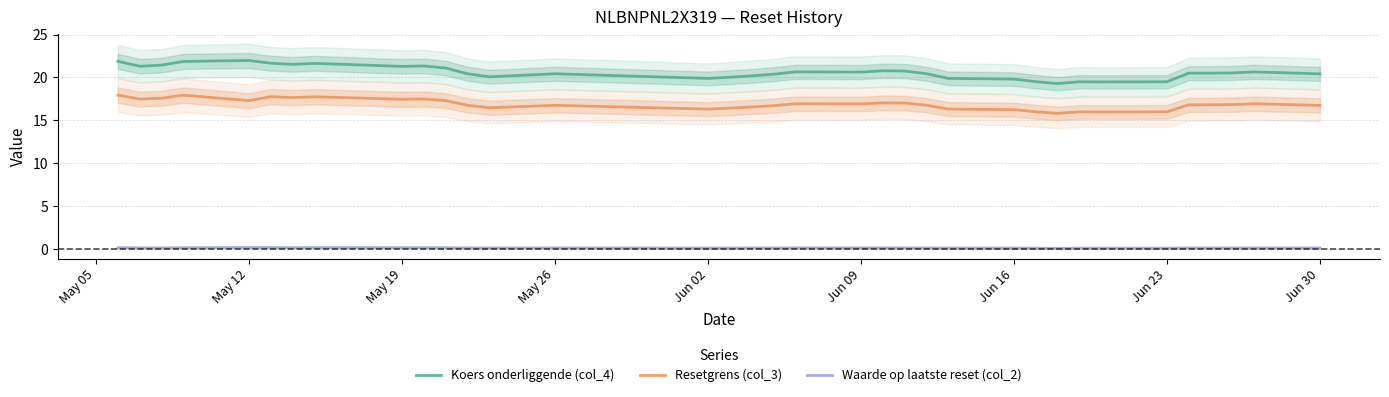

List the series in order of their overall mean, highest first.

Koers onderliggende (col_4), Resetgrens (col_3), Waarde op laatste reset (col_2)